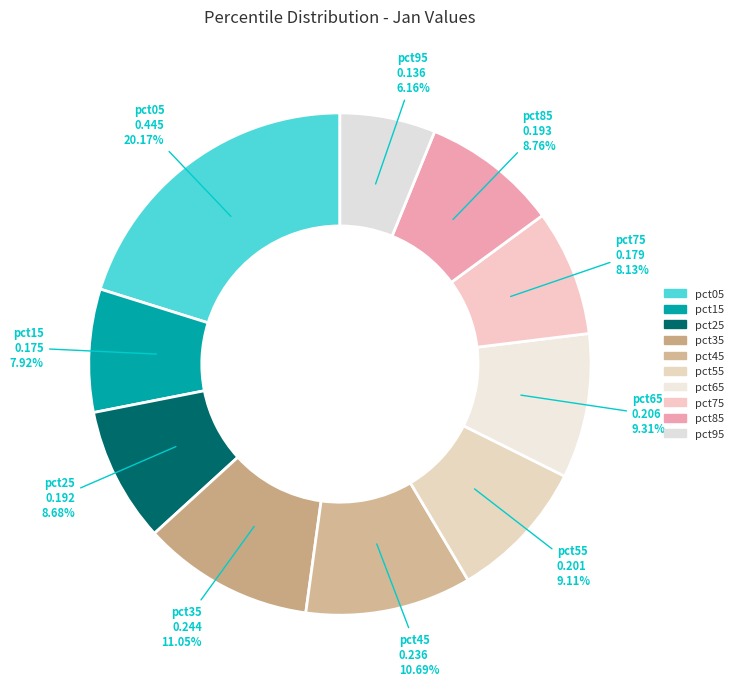

True or false: pct75 accounts for 1% of the total.

False